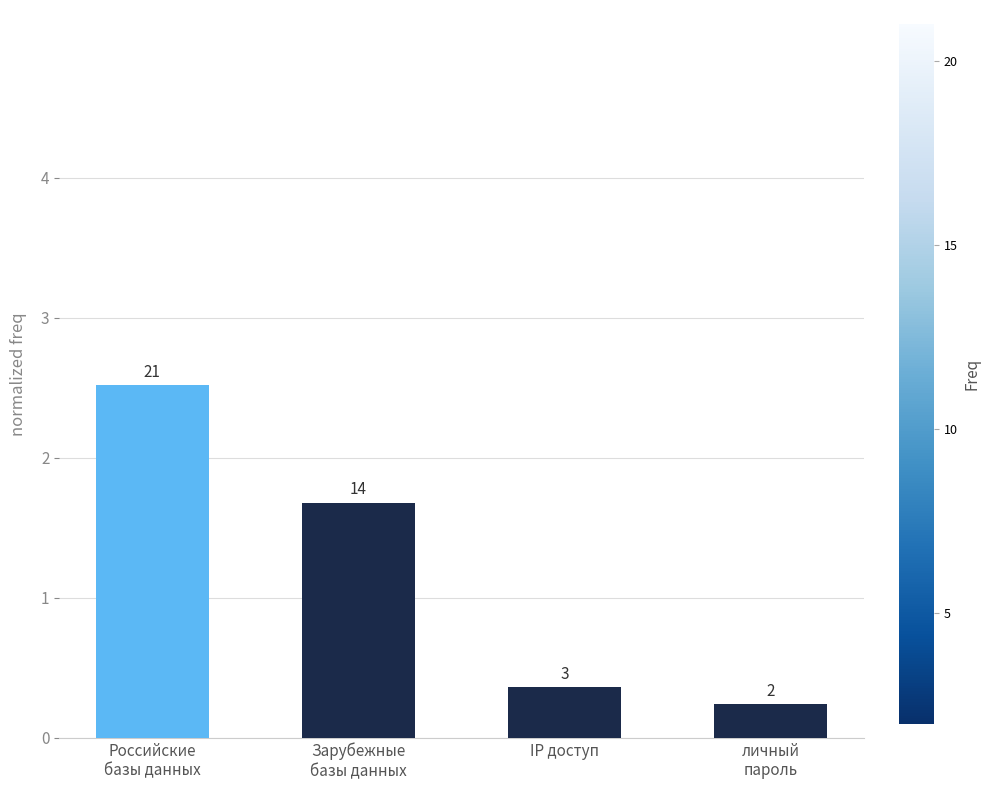

How many bars are there in total?

4